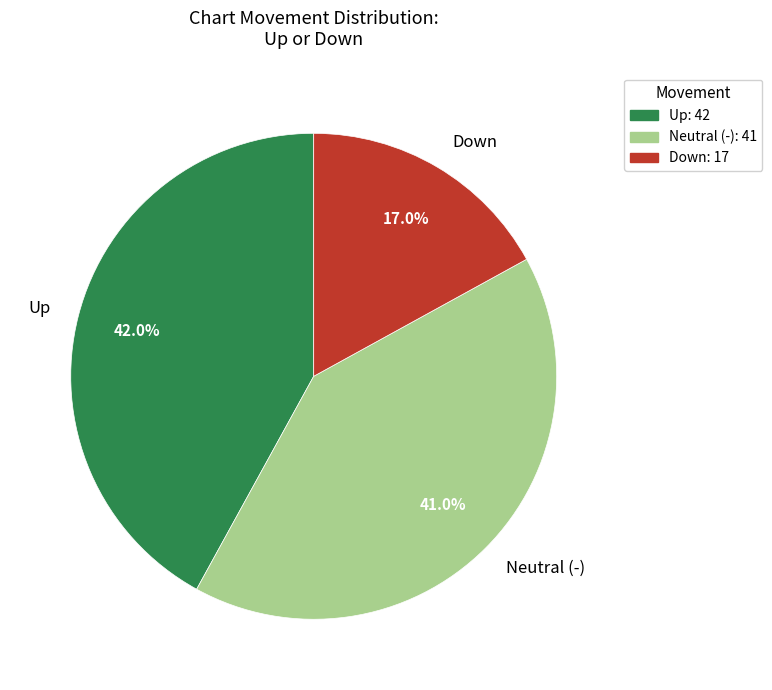

How many segments does this pie chart have?

3